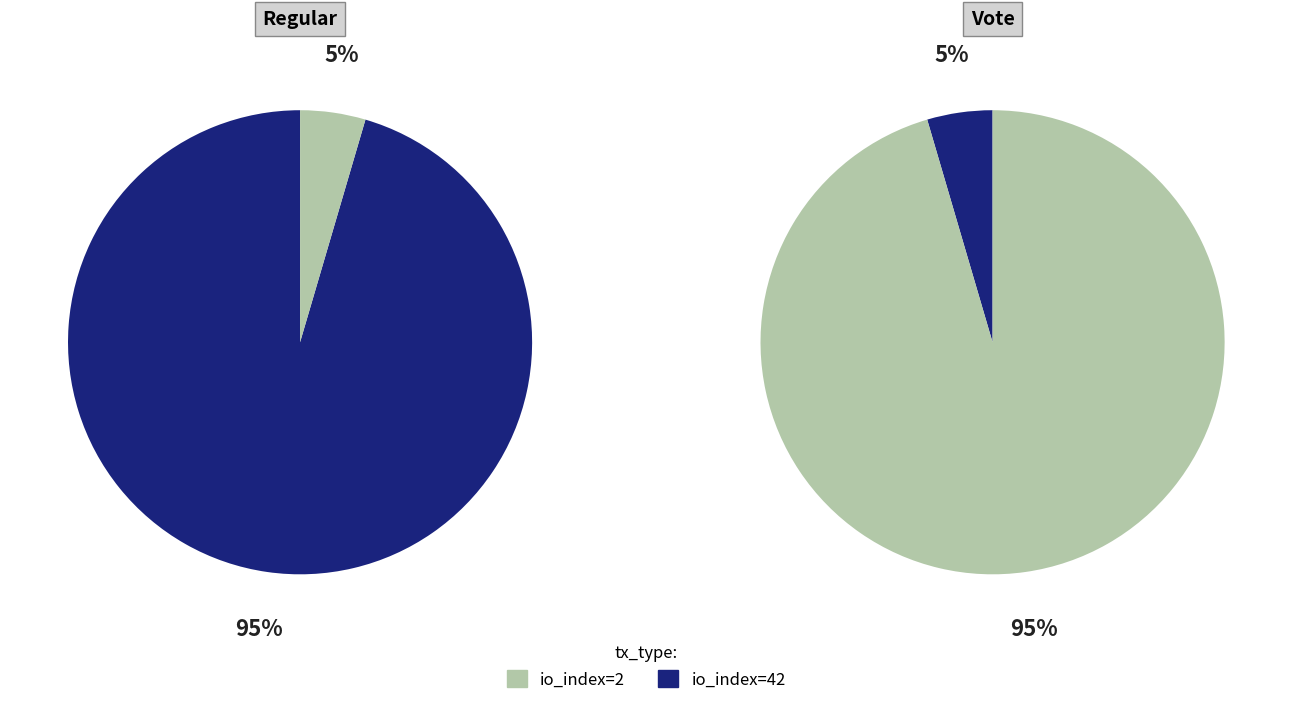

To the nearest percent, what is the average slice percentage?

50%